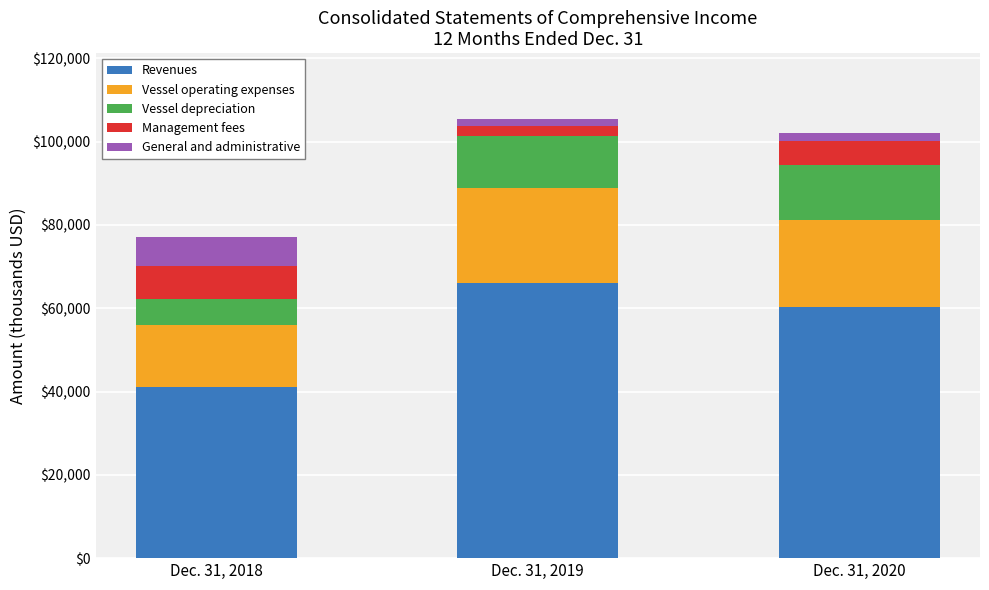

What is the minimum value for Revenues?

41048